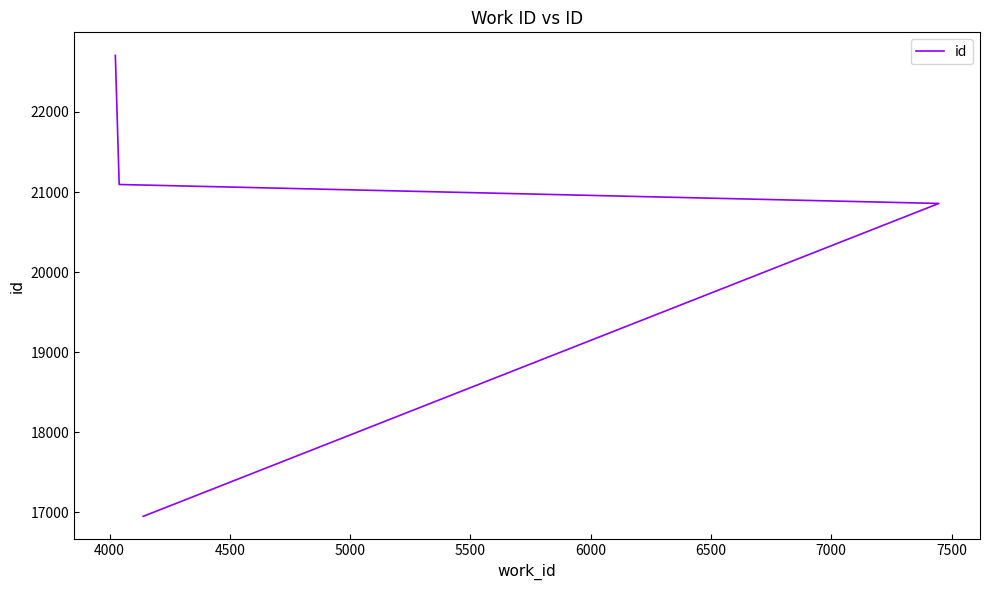

How many values are below 21094?

2